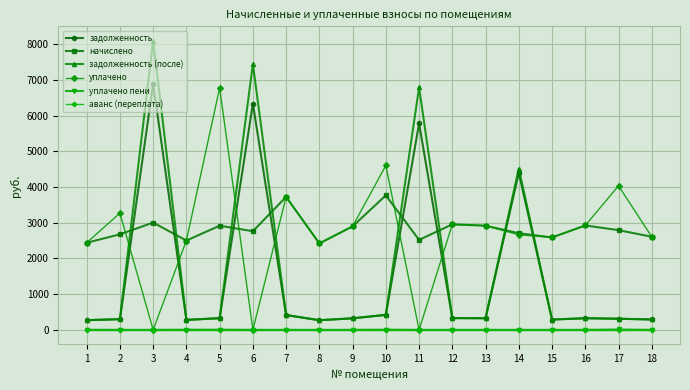

What are all the series names shown in the legend?

задолженность, начислено, задолженность (после), уплачено, уплачено пени, аванс (переплата)